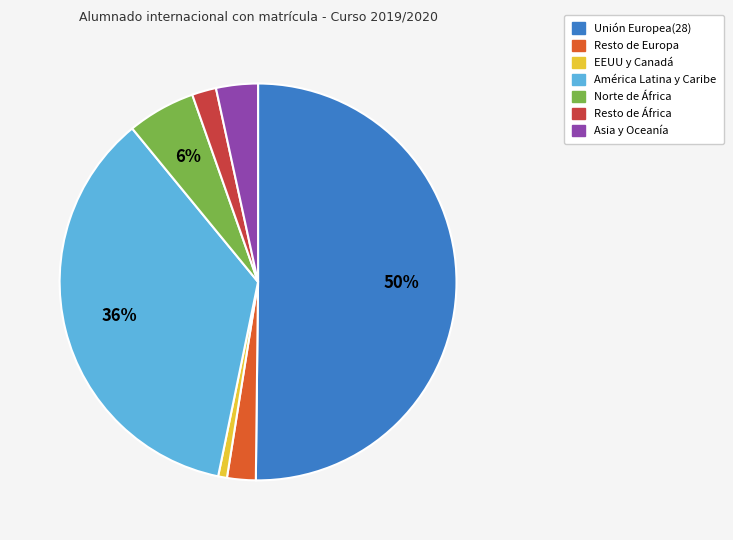

How many slices are in this pie chart?

7